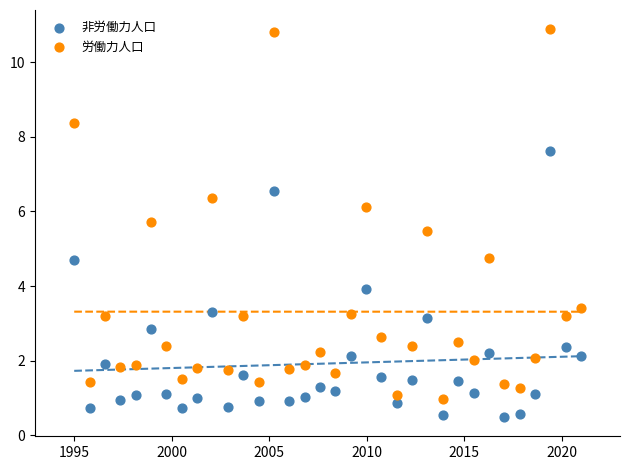

Which series contains the lowest Y value?

非労働力人口